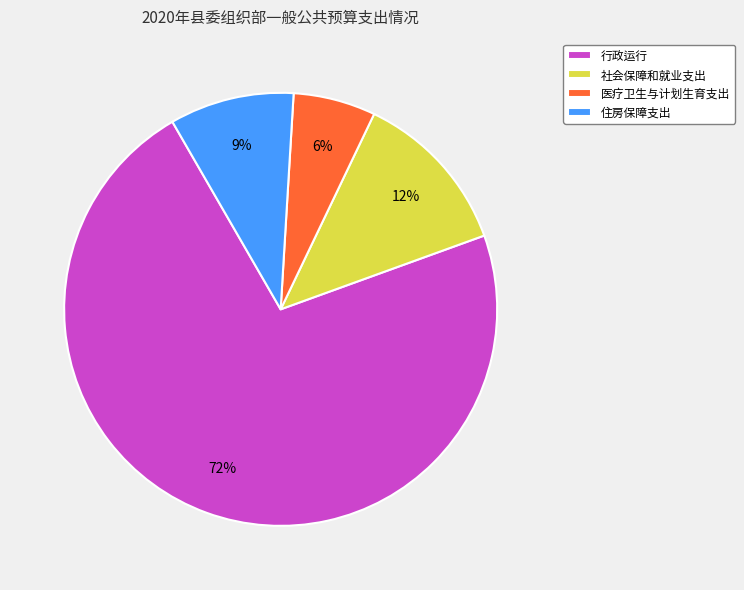

To the nearest percent, what percentage of the pie is 社会保障和就业支出?

12%